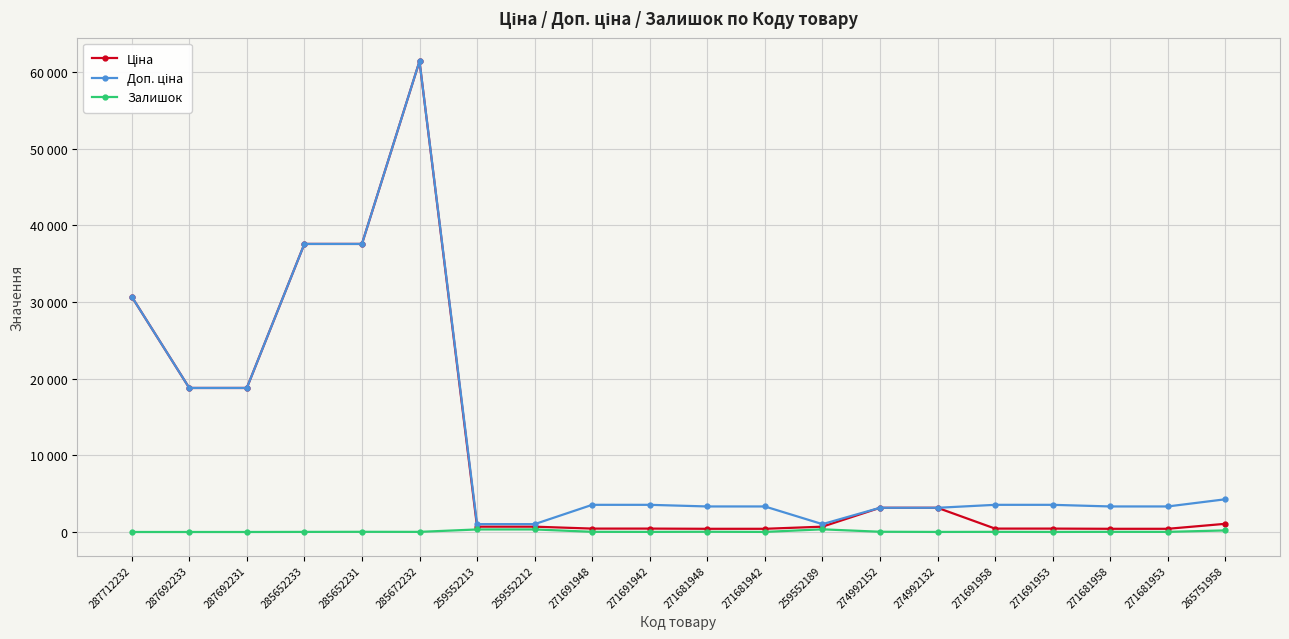

Does the chart have visible grid lines?

Yes